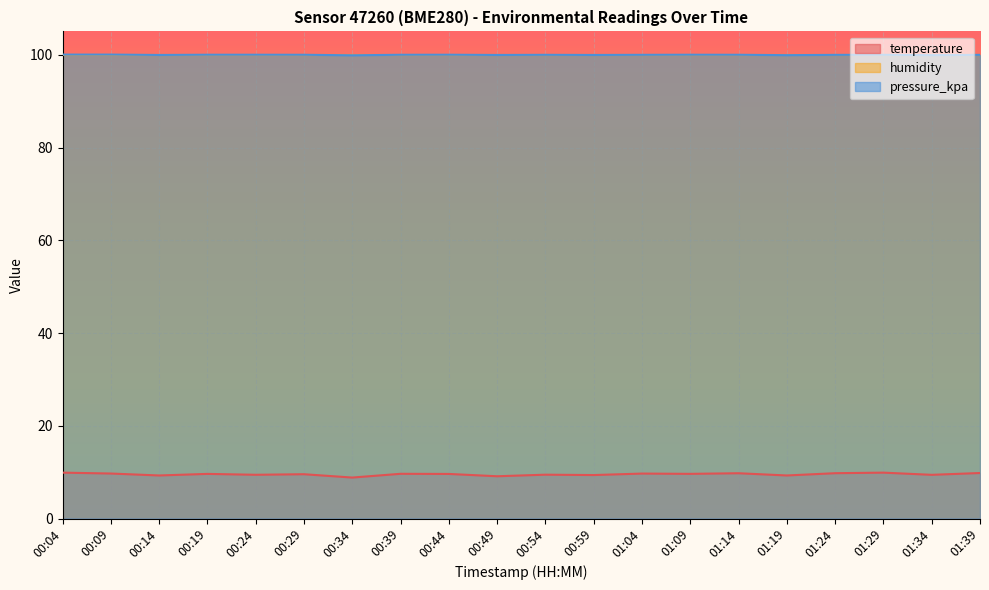

What is the average value of the pressure_kpa series?

100.0